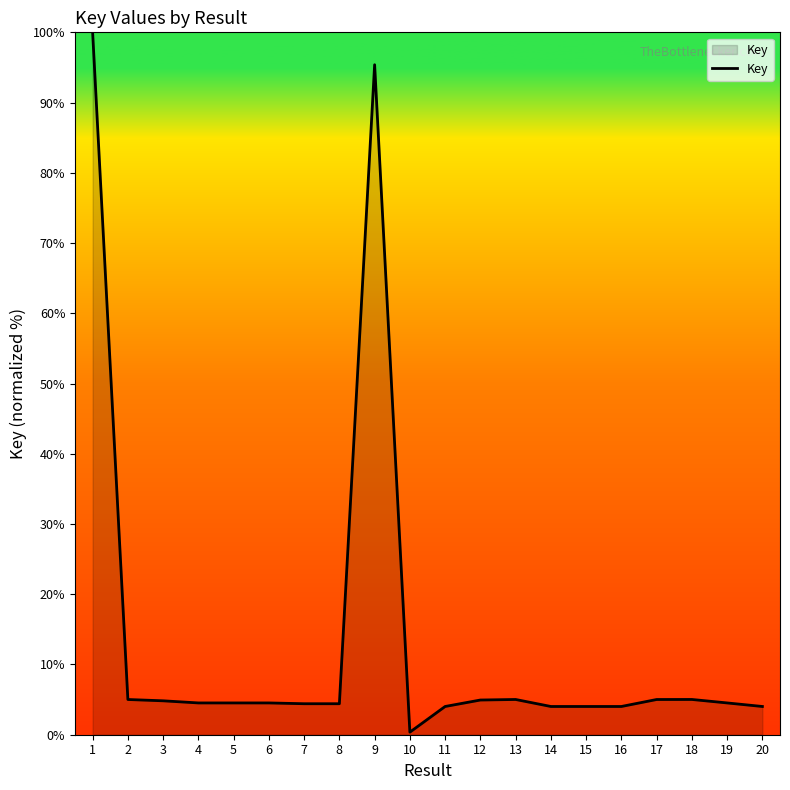

What is the average value?

13.6